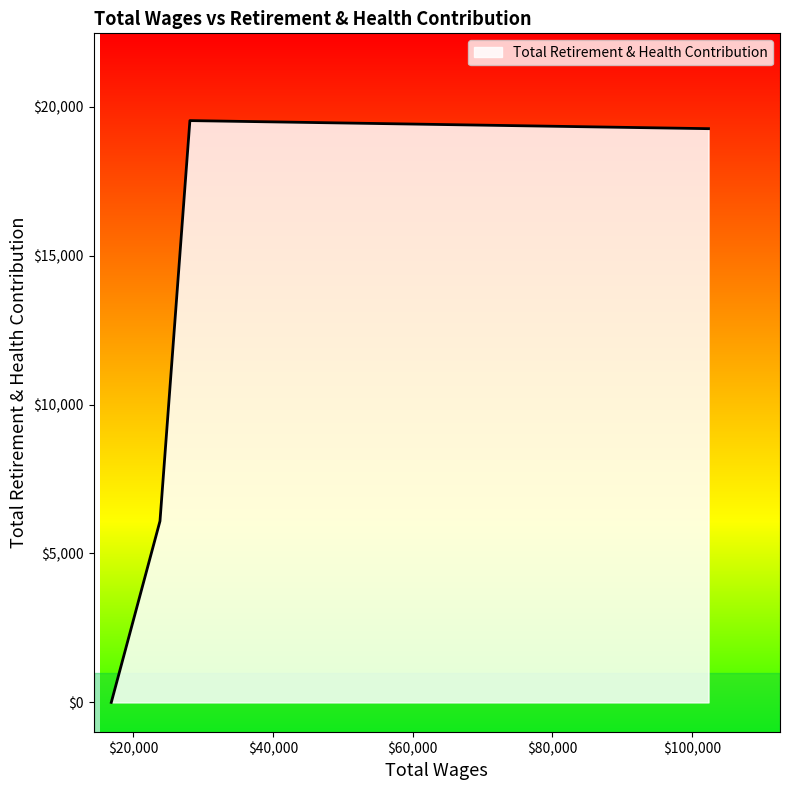

True or false: there are more than 2 points higher than both neighbors.

False